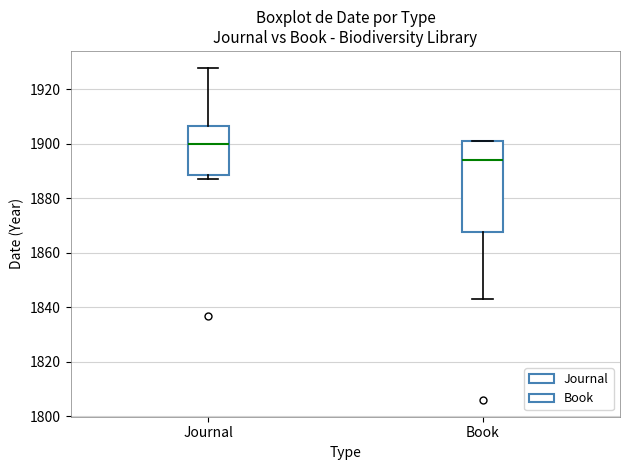

Where is the upper edge of the box for Book on the y-axis? The values are not printed on the chart, so give them approximately, as read against the axis.

1902